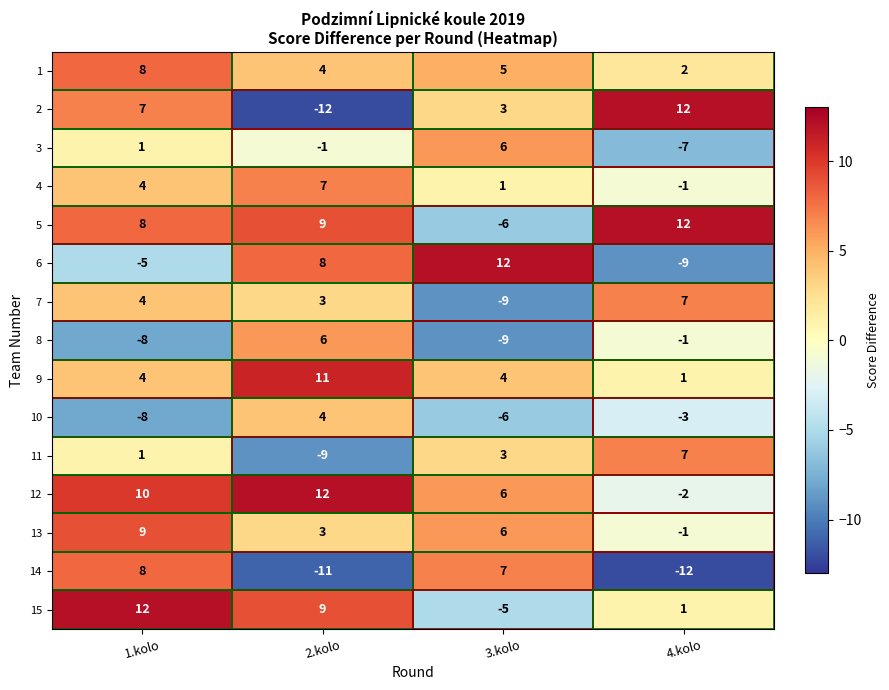

How many data points in 8 are less than -1?

2